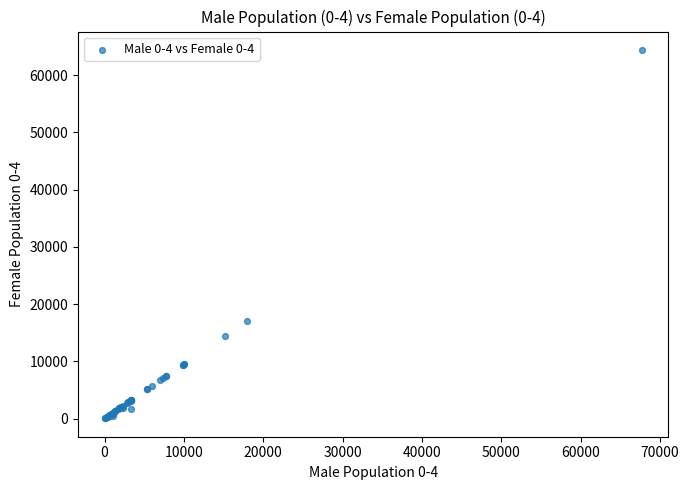

What Y value in the scatter plot is closest to 32218?

17068